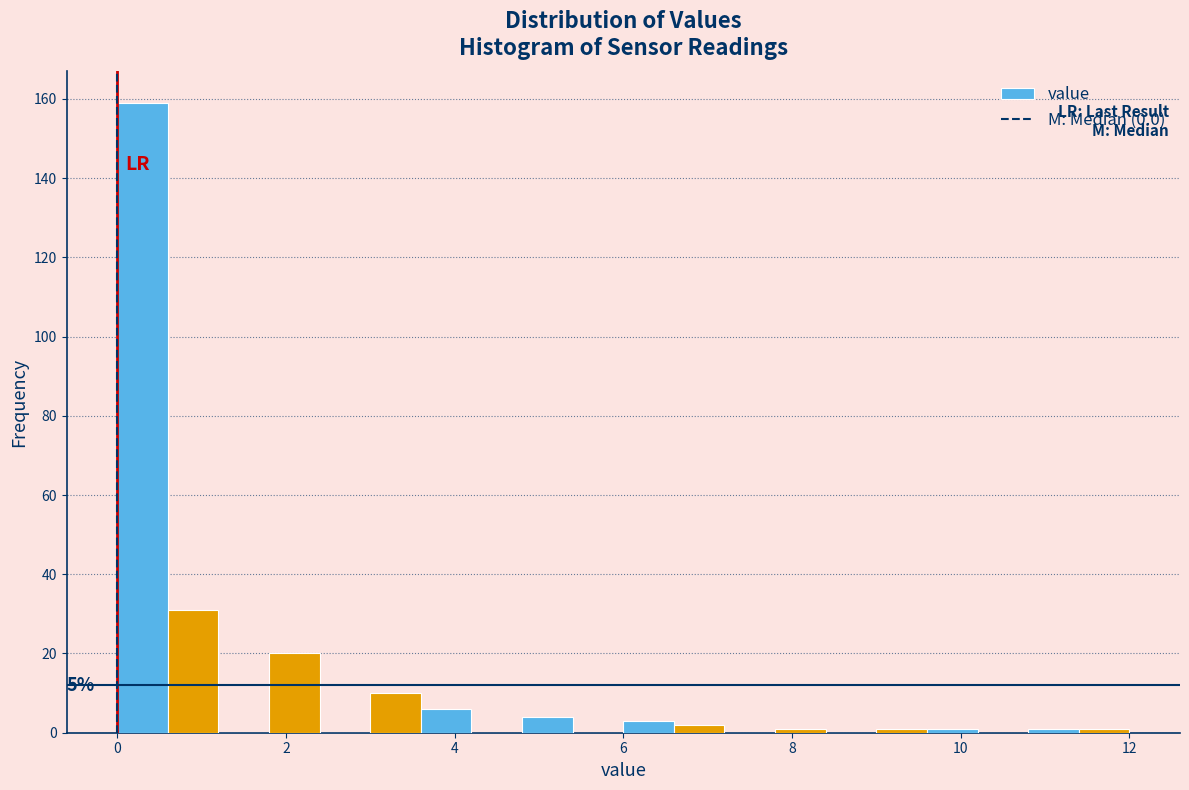

Around what value on the x-axis is the tallest bar? Give the approximate position of its centre, as read against the axis.

0.4